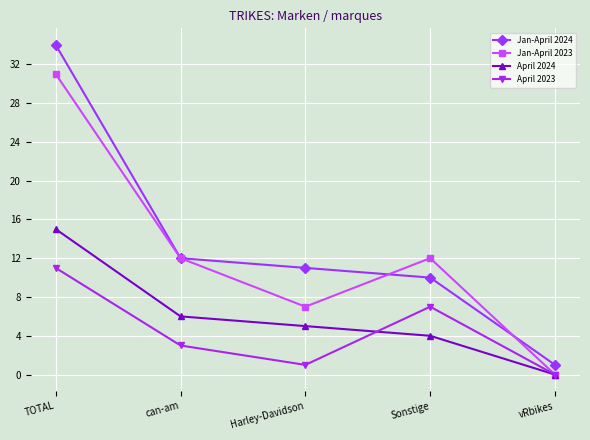

What is the maximum value for Jan-April 2024?

34